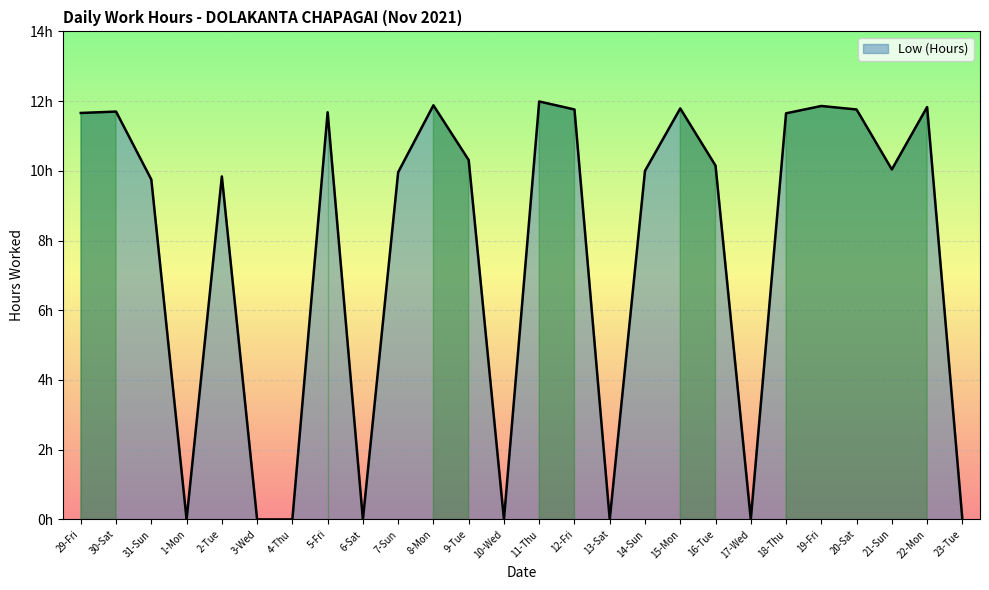

Does the chart have visible grid lines?

Yes